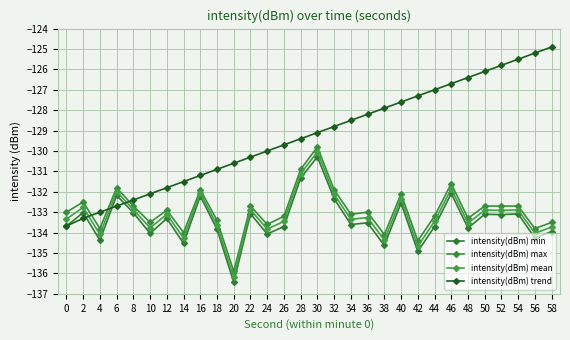

List the series in order of their peak value, highest first.

intensity(dBm) trend, intensity(dBm) max, intensity(dBm) mean, intensity(dBm) min